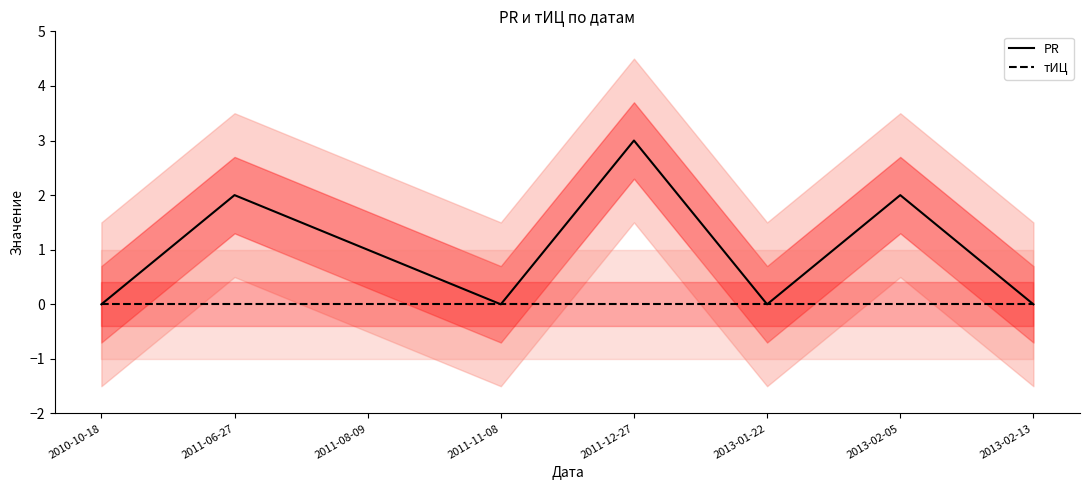

Does the chart have visible grid lines?

No